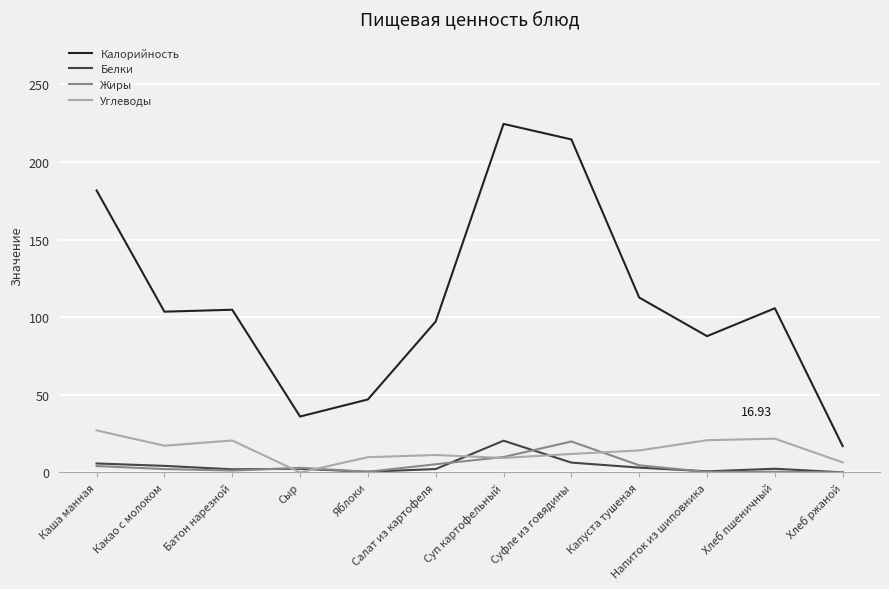

Does the chart display data point markers on the line(s)?

No